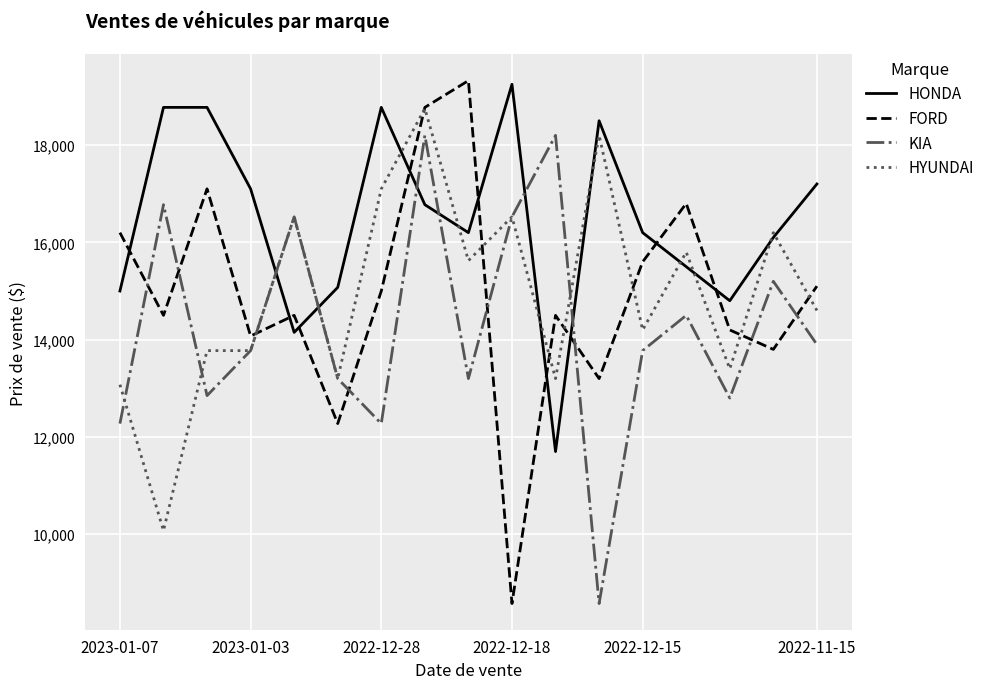

What is the maximum value shown in the chart?

19325